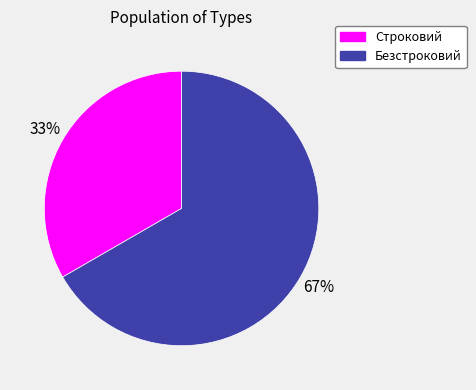

The Безстроковий slice represents 67% of the pie. True or false?

True